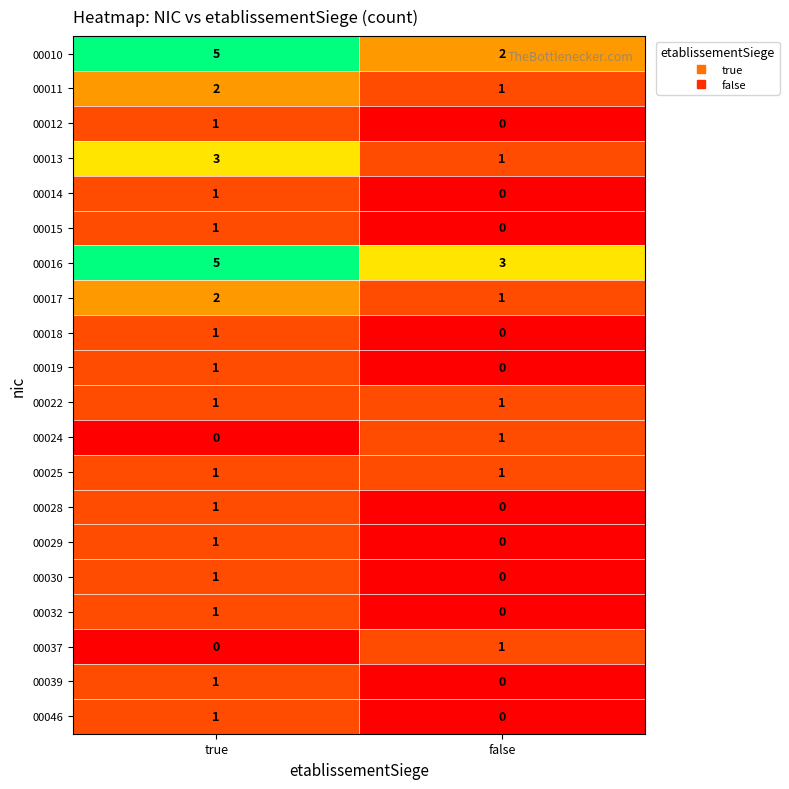

At which category is the sum across all series the highest?

true